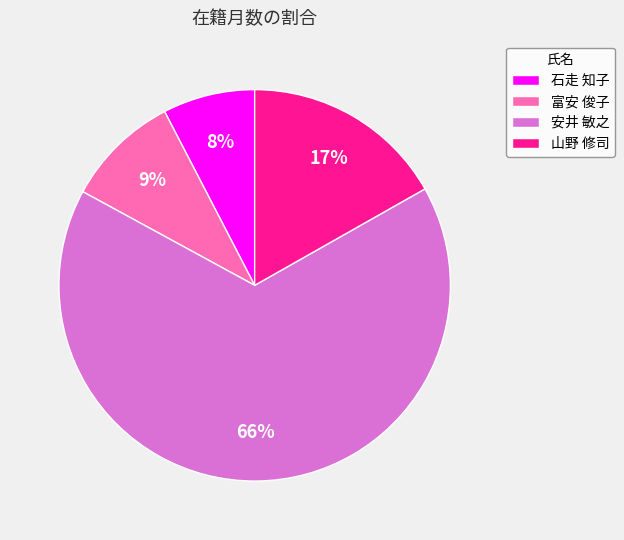

What is the largest slice in the pie chart?

安井 敏之